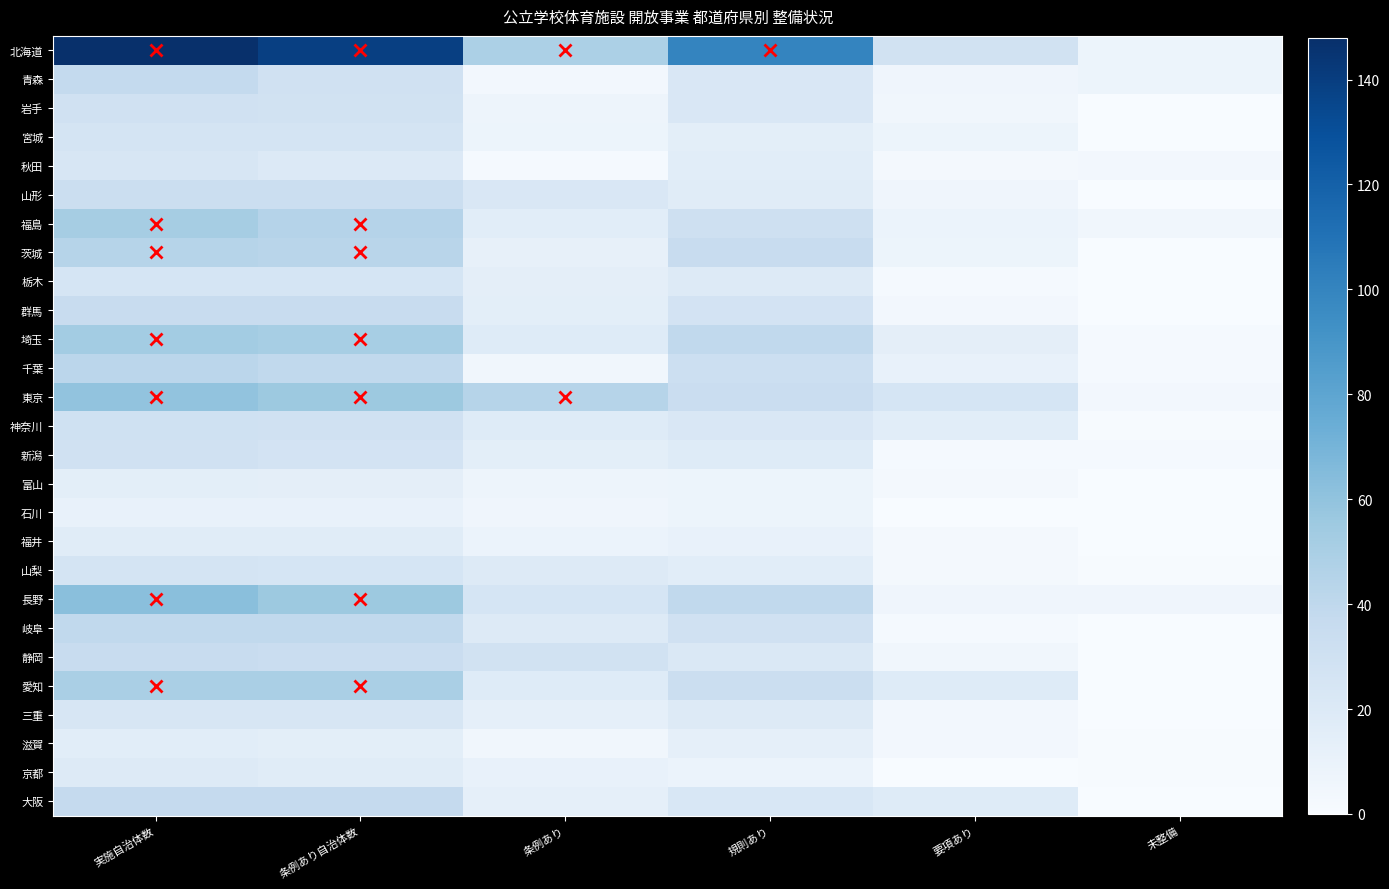

Reading left to right, list all the values displayed in this chart.

北海道: 実施自治体数=148	条例あり自治体数=139	条例あり=49	規則あり=100	要項あり=28	未整備=8
青森: 実施自治体数=38	条例あり自治体数=29	条例あり=4	規則あり=22	要項あり=6	未整備=8
岩手: 実施自治体数=29	条例あり自治体数=28	条例あり=7	規則あり=22	要項あり=5	未整備=0
宮城: 実施自治体数=26	条例あり自治体数=26	条例あり=8	規則あり=15	要項あり=8	未整備=0
秋田: 実施自治体数=24	条例あり自治体数=20	条例あり=2	規則あり=16	要項あり=3	未整備=4
山形: 実施自治体数=33	条例あり自治体数=33	条例あり=22	規則あり=17	要項あり=6	未整備=0
福島: 実施自治体数=52	条例あり自治体数=45	条例あり=16	規則あり=31	要項あり=9	未整備=5
茨城: 実施自治体数=44	条例あり自治体数=43	条例あり=12	規則あり=35	要項あり=8	未整備=0
栃木: 実施自治体数=25	条例あり自治体数=25	条例あり=14	規則あり=19	要項あり=2	未整備=0
群馬: 実施自治体数=35	条例あり自治体数=35	条例あり=15	規則あり=27	要項あり=4	未整備=0
埼玉: 実施自治体数=53	条例あり自治体数=51	条例あり=18	規則あり=39	要項あり=14	未整備=2
千葉: 実施自治体数=42	条例あり自治体数=39	条例あり=5	規則あり=32	要項あり=11	未整備=2
東京: 実施自治体数=60	条例あり自治体数=56	条例あり=44	規則あり=34	要項あり=25	未整備=4
神奈川: 実施自治体数=30	条例あり自治体数=29	条例あり=18	規則あり=22	要項あり=16	未整備=1
新潟: 実施自治体数=29	条例あり自治体数=27	条例あり=15	規則あり=18	要項あり=2	未整備=2
富山: 実施自治体数=15	条例あり自治体数=14	条例あり=7	規則あり=8	要項あり=3	未整備=0
石川: 実施自治体数=11	条例あり自治体数=11	条例あり=6	規則あり=8	要項あり=0	未整備=0
福井: 実施自治体数=17	条例あり自治体数=17	条例あり=9	規則あり=11	要項あり=3	未整備=0
山梨: 実施自治体数=26	条例あり自治体数=25	条例あり=19	規則あり=16	要項あり=3	未整備=1
長野: 実施自治体数=63	条例あり自治体数=56	条例あり=25	規則あり=39	要項あり=6	未整備=6
岐阜: 実施自治体数=39	条例あり自治体数=39	条例あり=19	規則あり=29	要項あり=2	未整備=0
静岡: 実施自治体数=35	条例あり自治体数=34	条例あり=28	規則あり=21	要項あり=5	未整備=0
愛知: 実施自治体数=50	条例あり自治体数=50	条例あり=18	規則あり=33	要項あり=18	未整備=0
三重: 実施自治体数=24	条例あり自治体数=24	条例あり=13	規則あり=19	要項あり=4	未整備=0
滋賀: 実施自治体数=16	条例あり自治体数=15	条例あり=5	規則あり=13	要項あり=4	未整備=1
京都: 実施自治体数=19	条例あり自治体数=17	条例あり=11	規則あり=9	要項あり=0	未整備=1
大阪: 実施自治体数=37	条例あり自治体数=37	条例あり=13	規則あり=23	要項あり=18	未整備=0